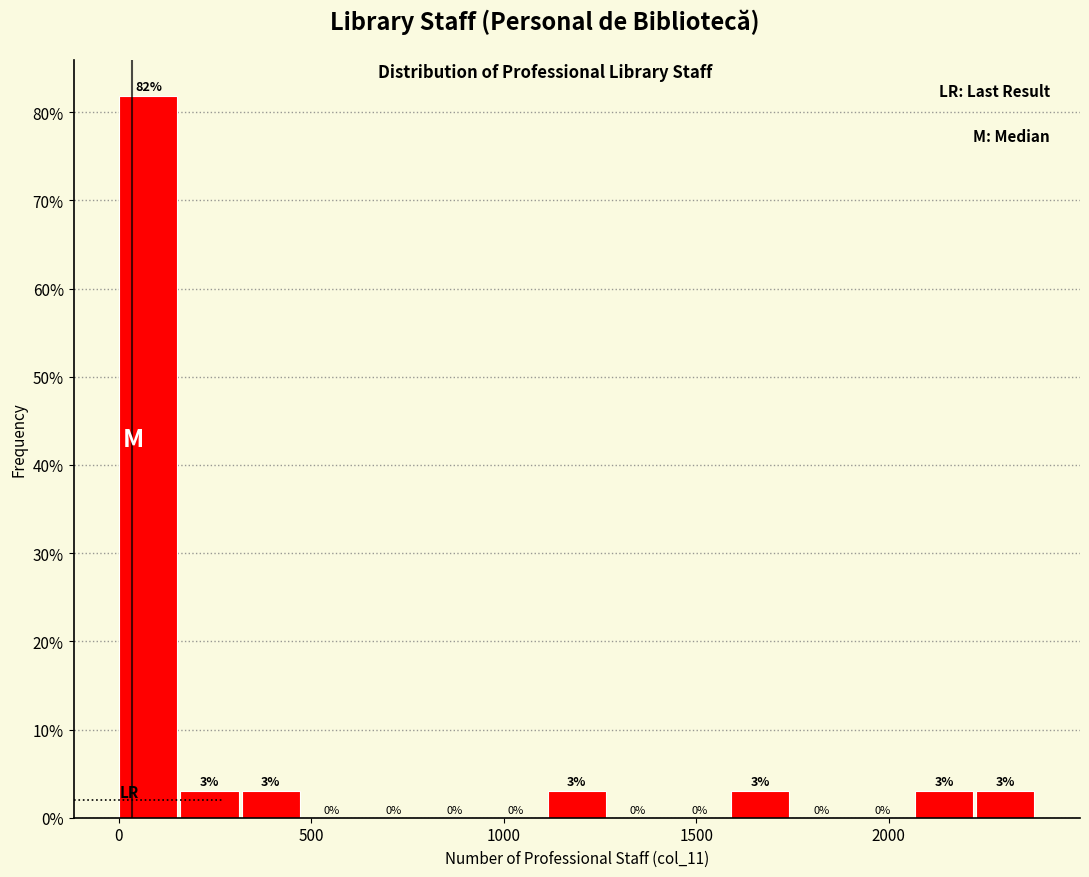

Read against the x-axis, roughly where is the centre of the tallest bar?

100